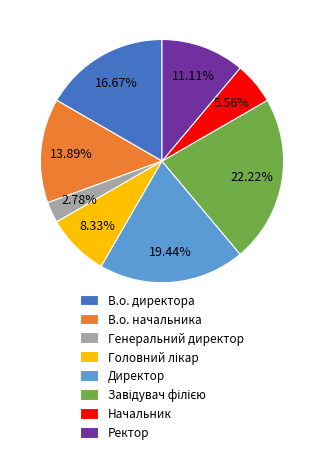

Which has a higher value, Директор or Ректор?

Директор